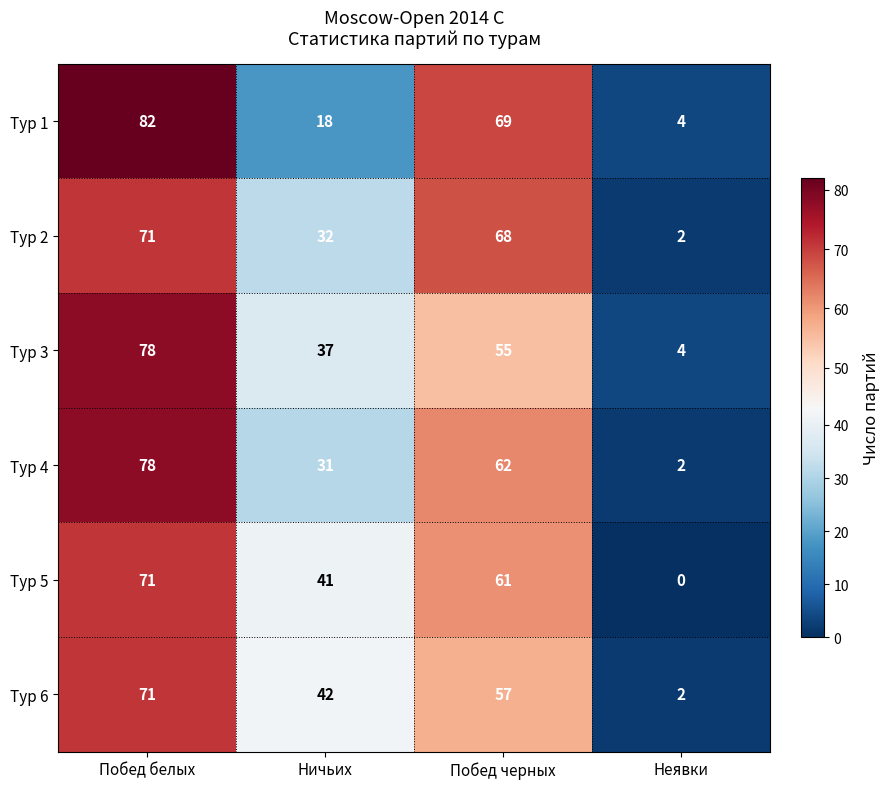

True or false: Тур 1 has a value of 38 at Побед черных.

False